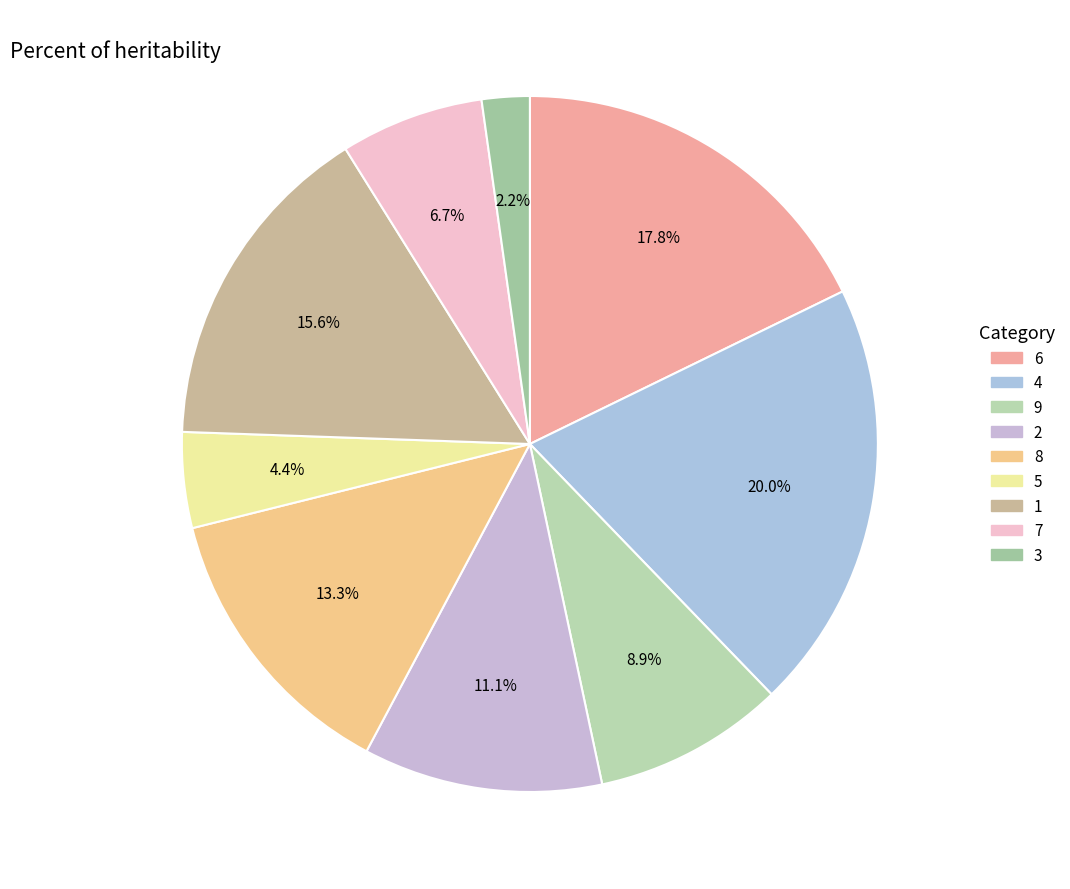

How many segments does this pie chart have?

9